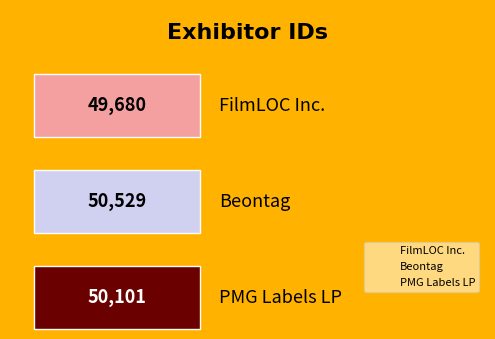

What is the label of the 3rd bar from the right?

FilmLOC Inc.